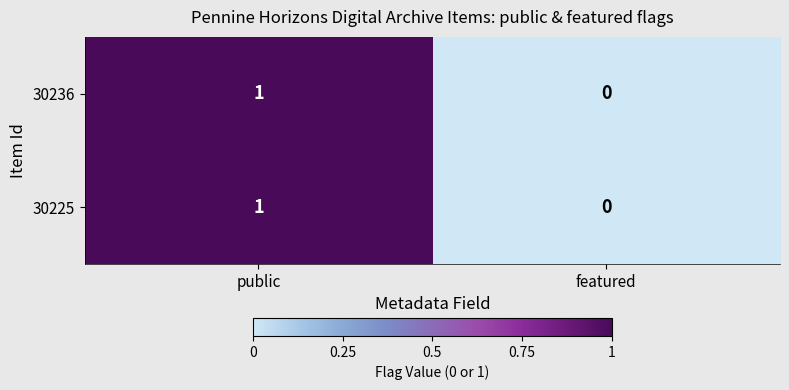

Reading left to right, what are all the values shown in this chart?

30236: public=1	featured=0
30225: public=1	featured=0